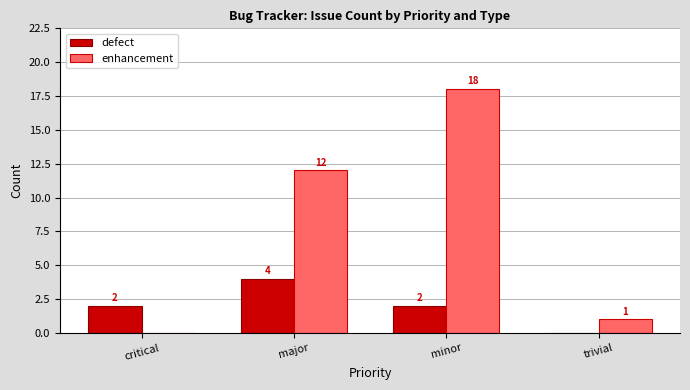

At which label is enhancement closest to 9?

major